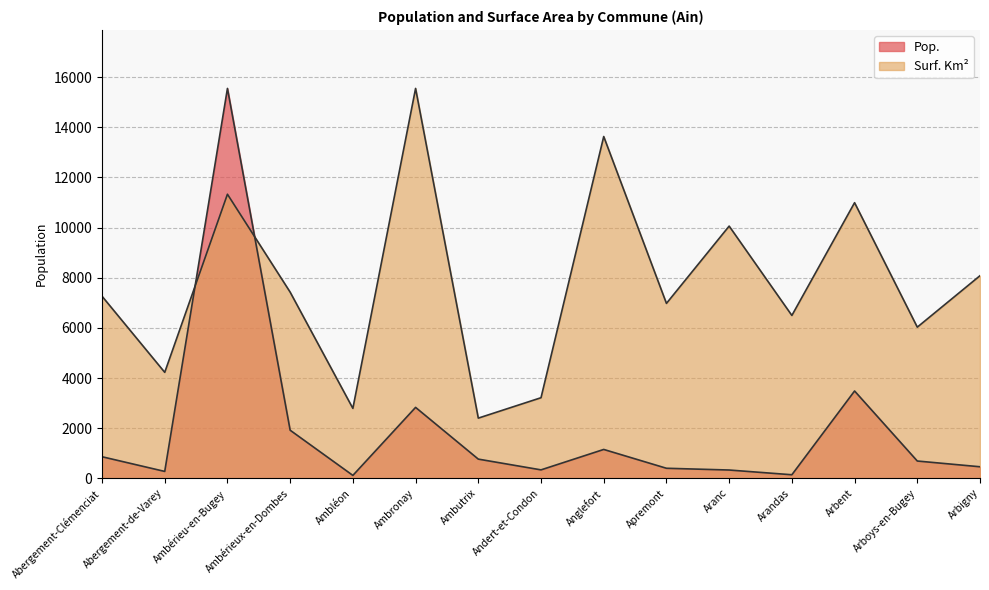

Reading right to left, transcribe all the data shown in this chart.

Pop.: 459.0	688.0	3482.0	140.0	329.0	399.0	1150.0	335.0	764.0	2828.0	114.0	1917.0	15554.0	273.0	859.0
Surf. Km²: 8082.2	6029.3	10995.1	6496.2	10061.1	6977.1	13635.2	3213.4	2399.7	15554.0	2788.1	7425.6	11332.6	4226.0	7263.8